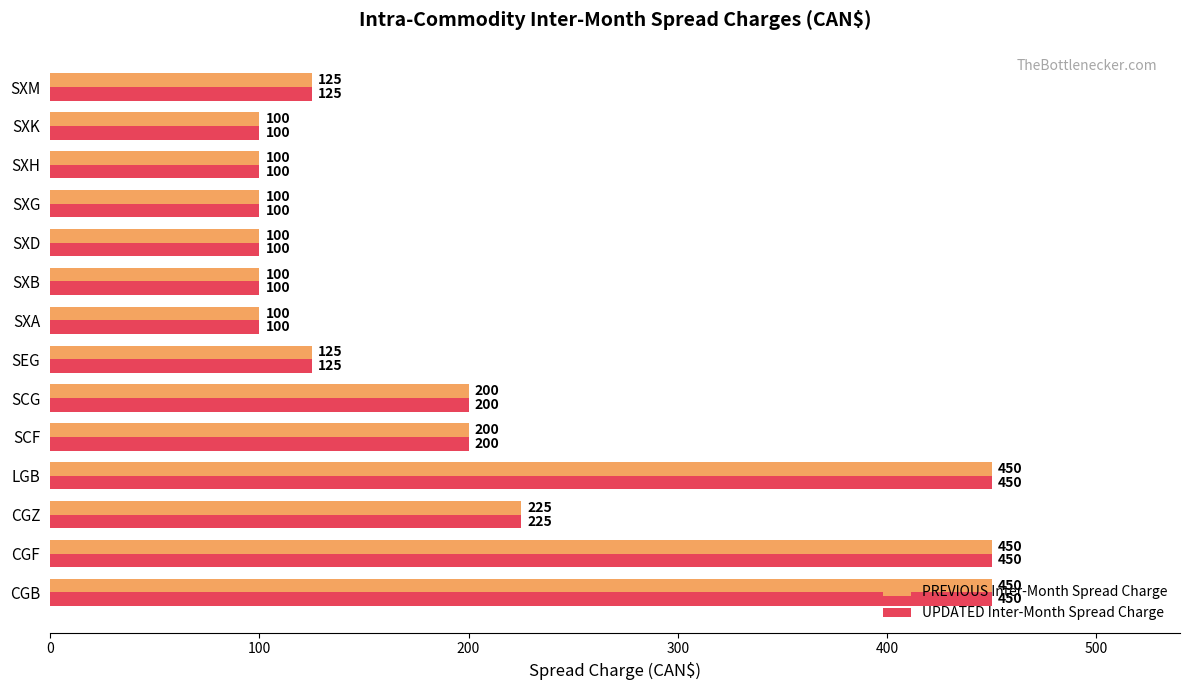

At which label is PREVIOUS Inter-Month Spread Charge closest to 275?

CGZ